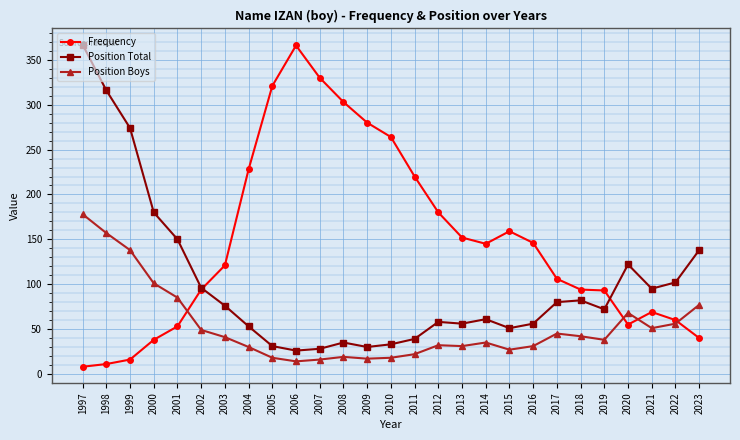

At 2022, list the series in order from smallest to largest.

Position Boys, Frequency, Position Total